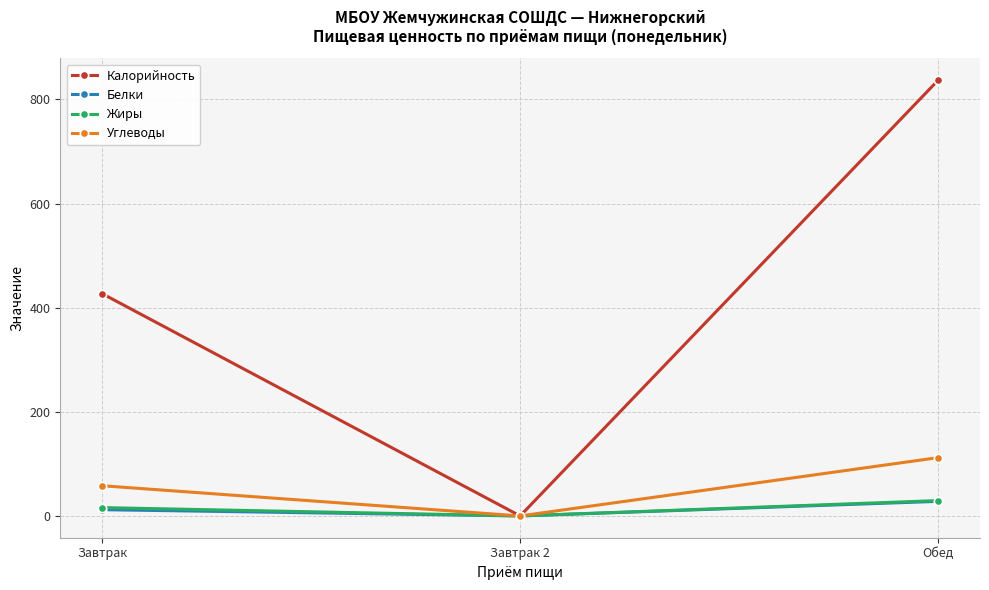

What is the sum of the Калорийность values at Завтрак 2 and Обед?

837.0